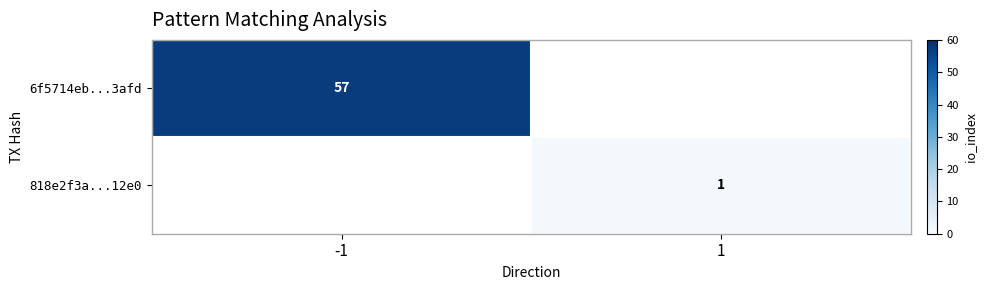

At how many categories does at least one series exceed 42?

1